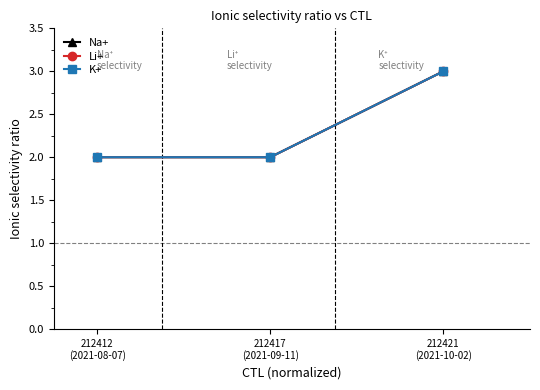

Reading right to left, extract all data points from this chart.

Na+: 3	2	2
Li+: 3	2	2
K+: 3	2	2